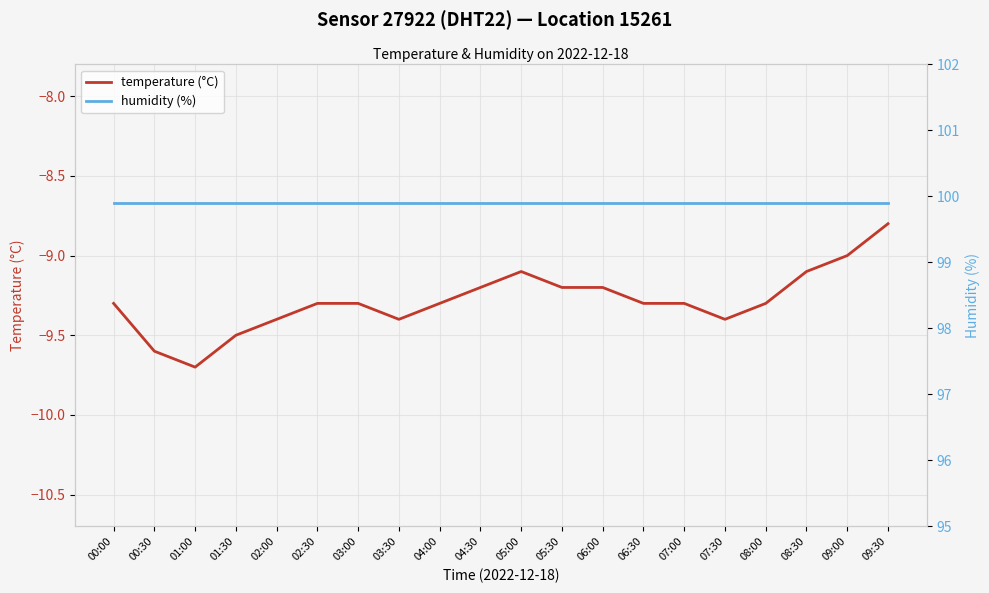

At which category is the sum across all series the highest?

09:30